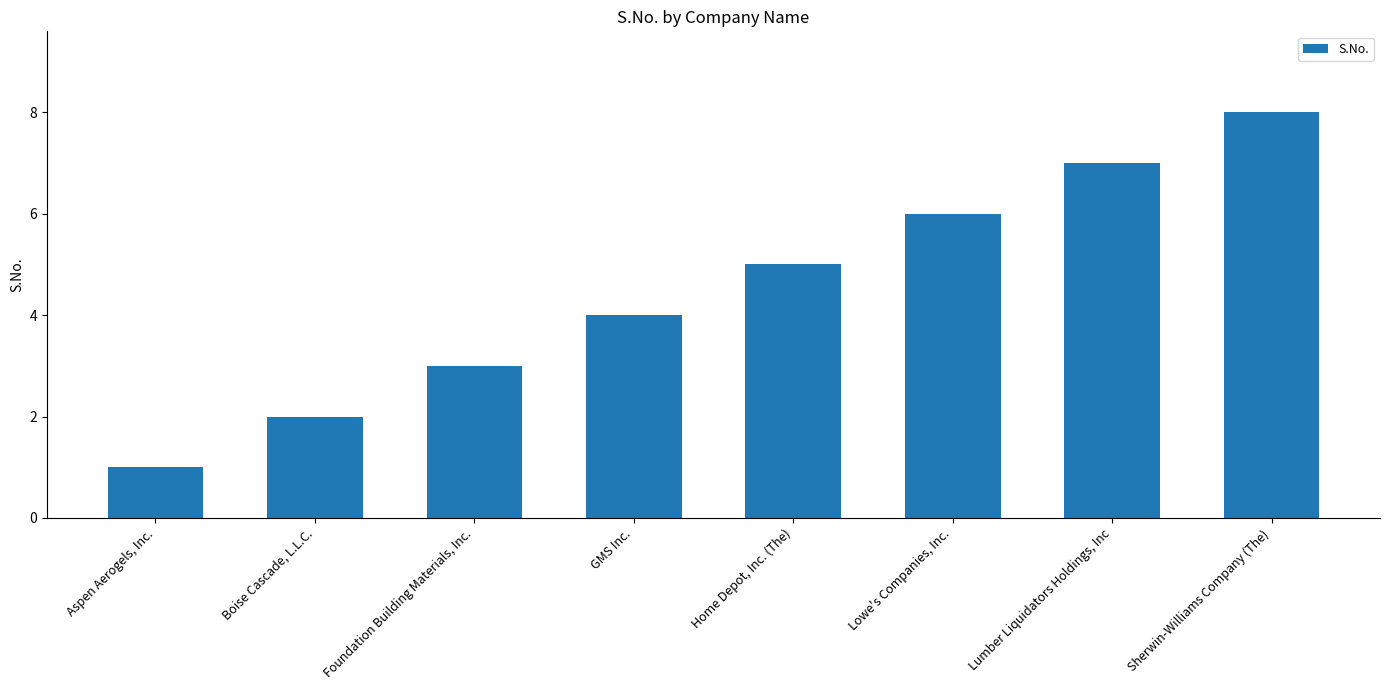

What is the sum of the values at Aspen Aerogels, Inc. and GMS Inc.?

5